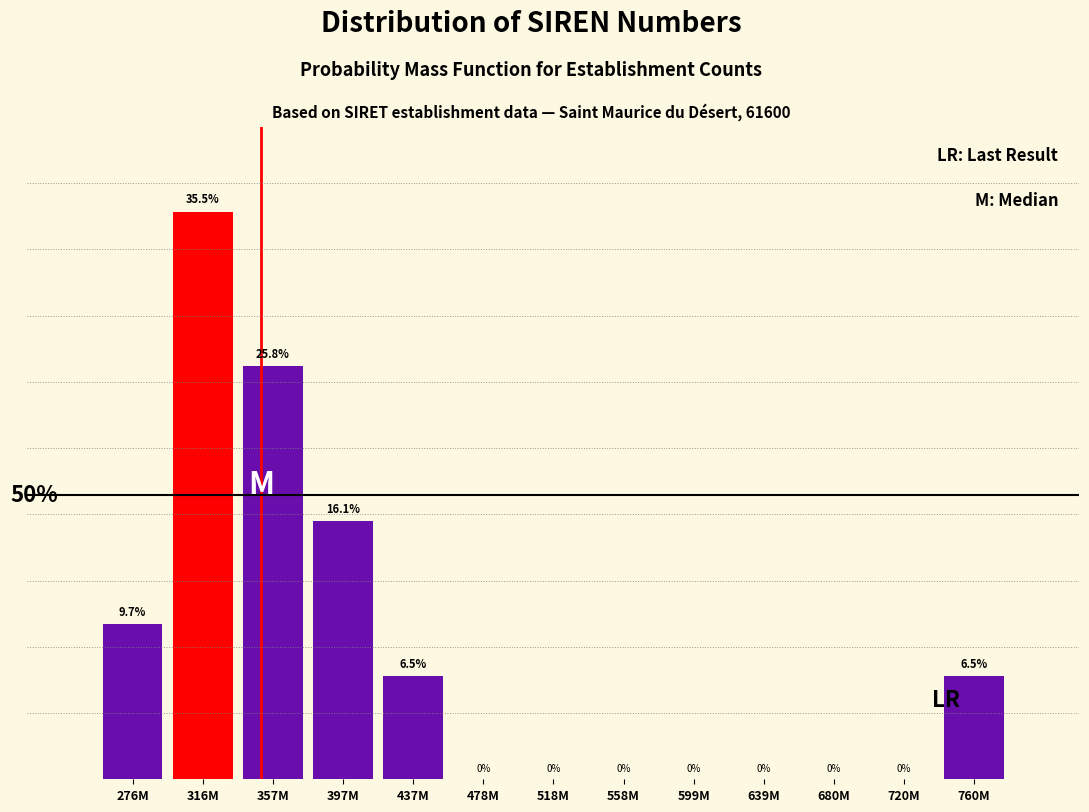

Between 276M and 639M, which is larger?

276M